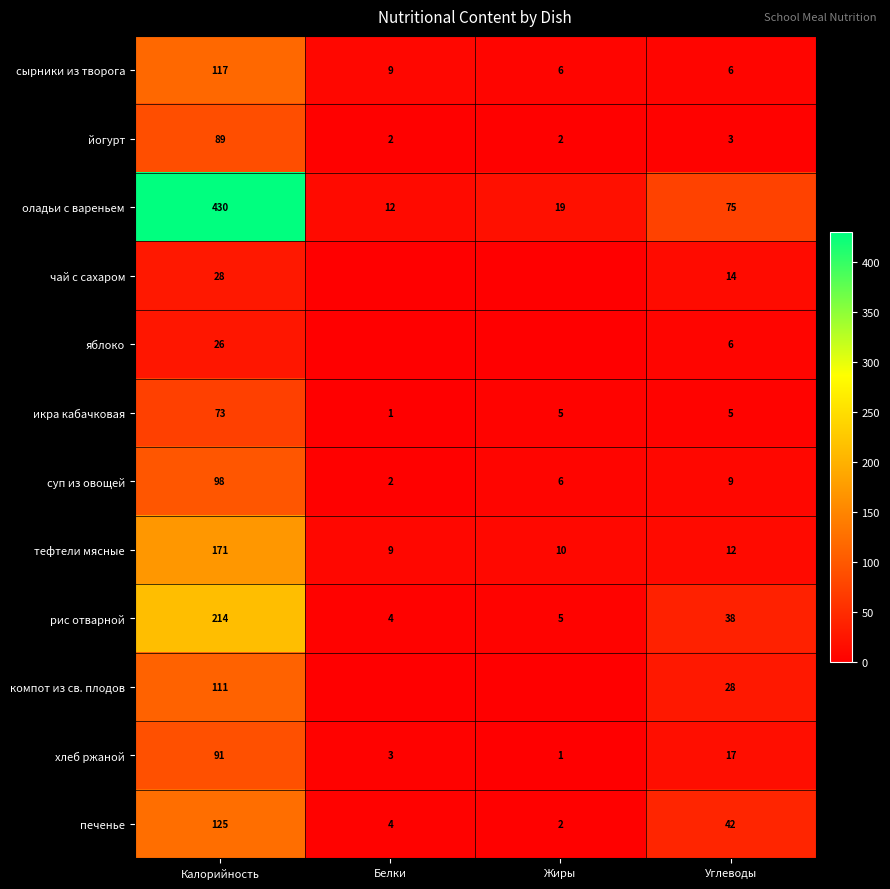

What is the difference between the highest and lowest values at Калорийность?

404